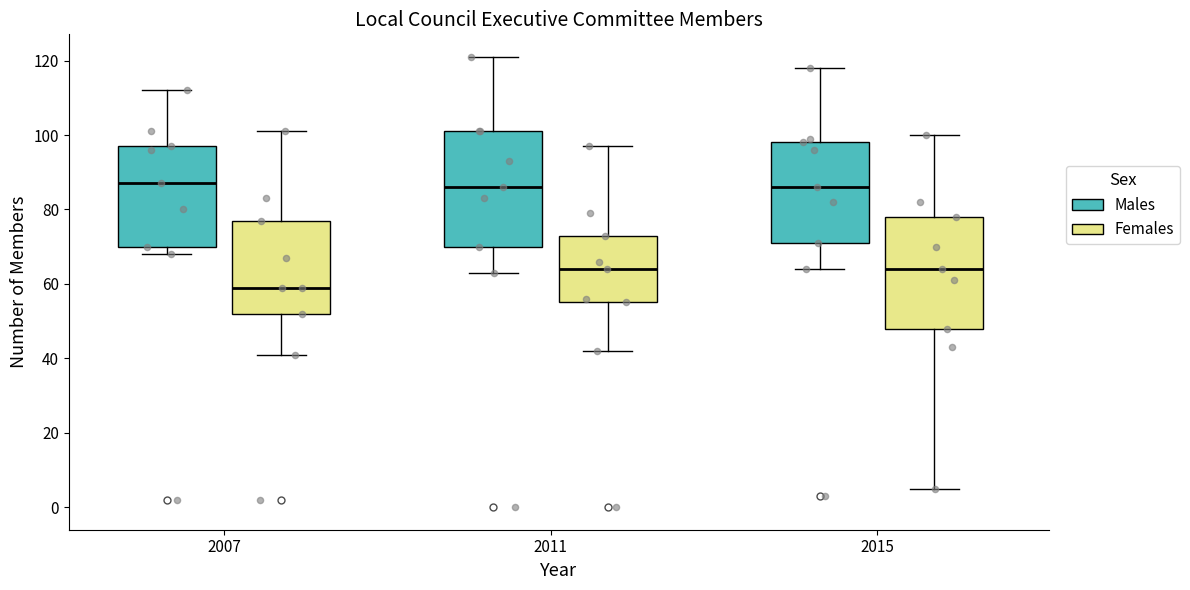

Reading left to right, read every box against the y-axis: the position of its median line, the range the box covers, and the ends of its whiskers. The values are not printed on the chart, so give them approximately, as read against the axis.

2007 (Males): median 88, box 70 to 98, whiskers 68 to 112
2007 (Females): median 60, box 52 to 78, whiskers 42 to 102
2011 (Males): median 86, box 70 to 102, whiskers 64 to 122
2011 (Females): median 64, box 56 to 74, whiskers 42 to 98
2015 (Males): median 86, box 72 to 98, whiskers 64 to 118
2015 (Females): median 64, box 48 to 78, whiskers 6 to 100